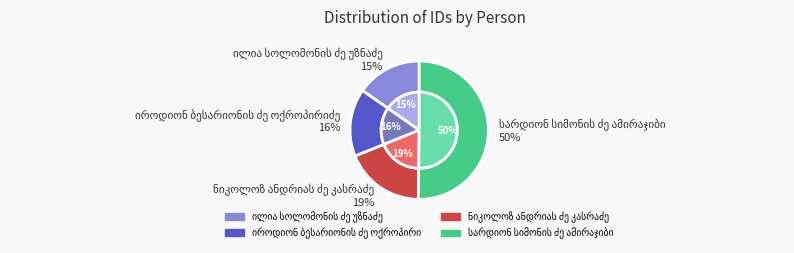

To the nearest percent, what percentage of the pie is ნიკოლოზ ანდრიას ძე კასრაძე?

19%